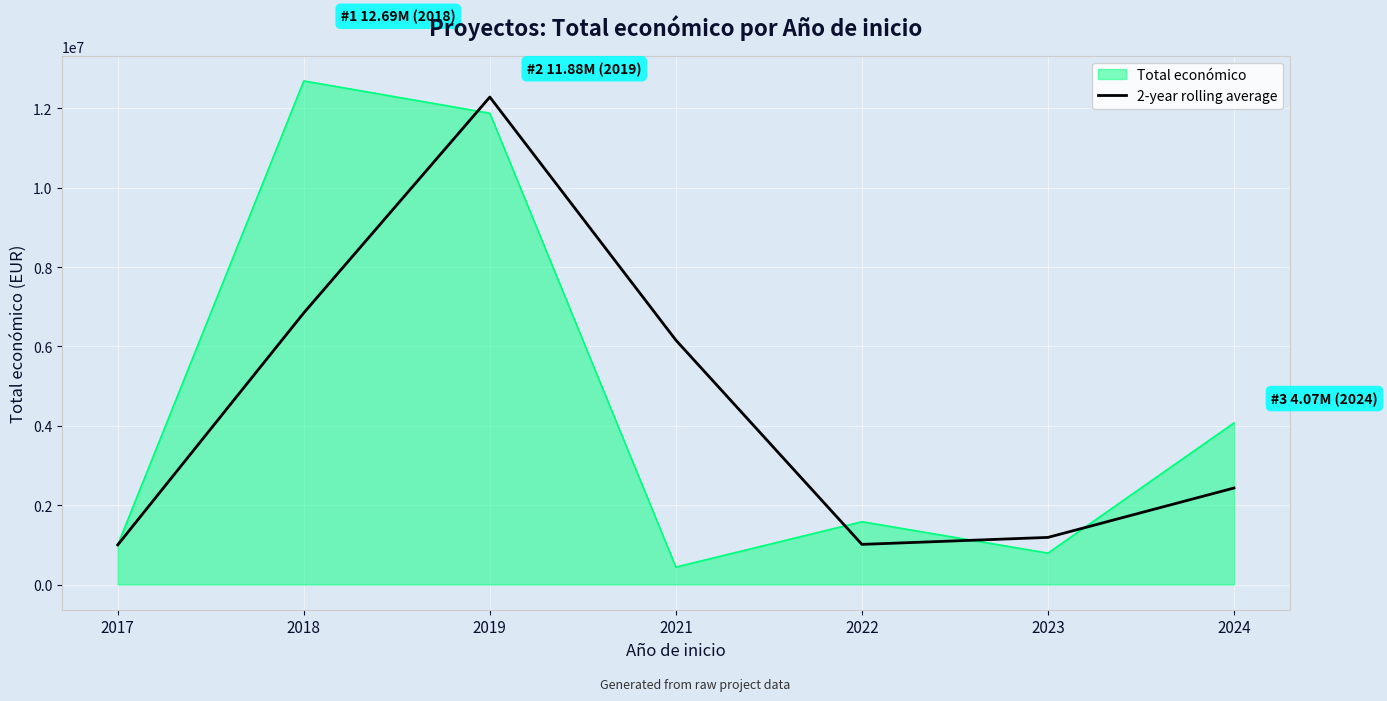

The value of 2-year rolling average at 2024 is 2432691.0. True or false?

True